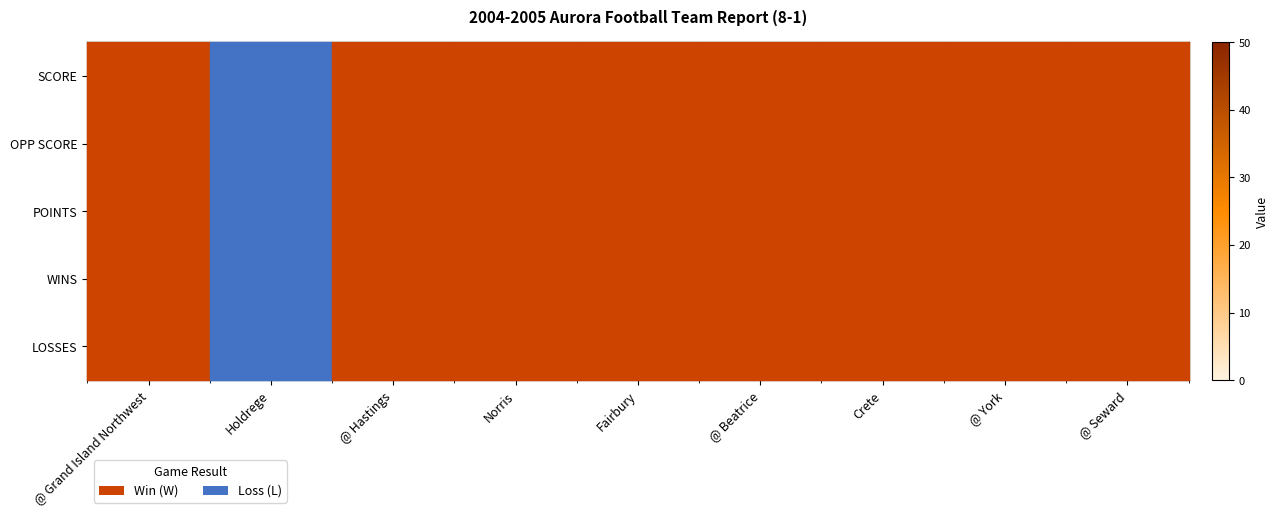

Is it true that WINS equals 2 at @ York?

True